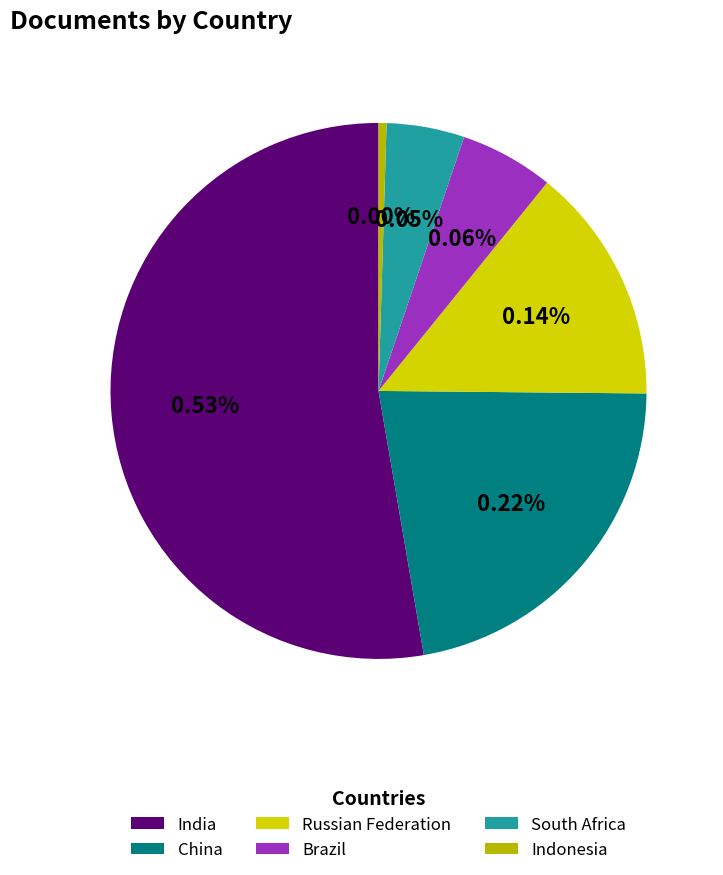

What is the change in value from Russian Federation to Brazil?

-72